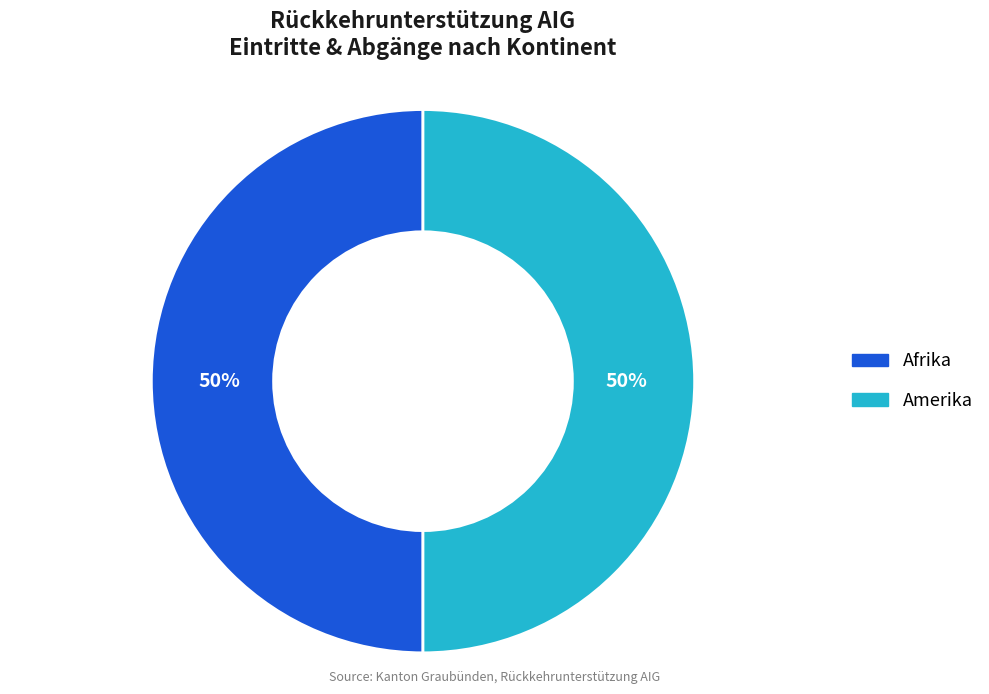

To the nearest percent, what is the average slice percentage?

50%